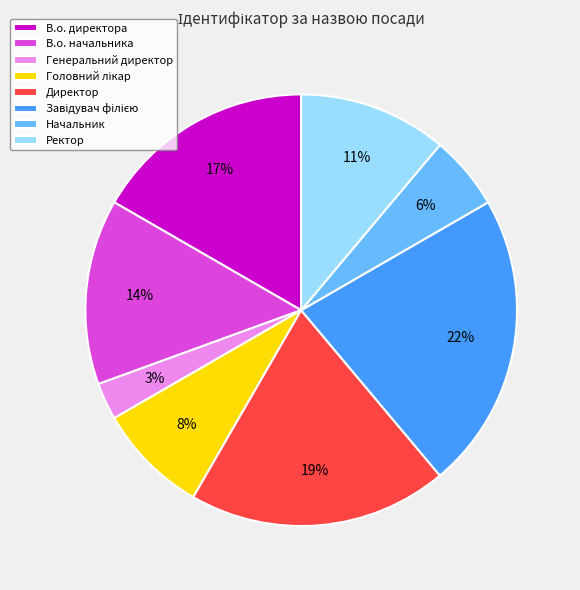

What percentage is the В.о. начальника slice, to the nearest percent?

14%